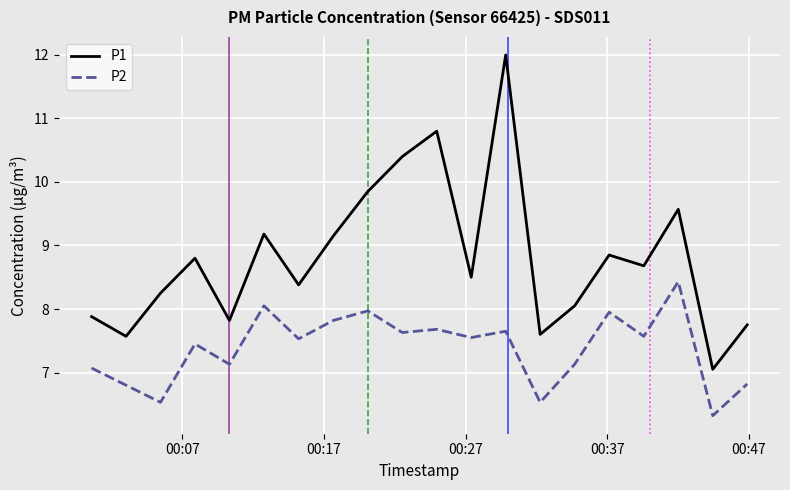

What is the difference between the maximum and minimum values in the P2 series?

2.1